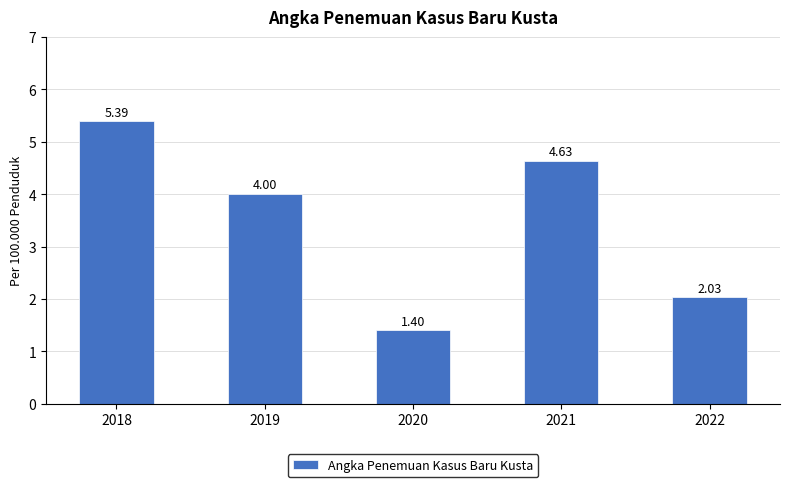

Approximately how many times larger is the value at 2020 compared to 2022?

0.7